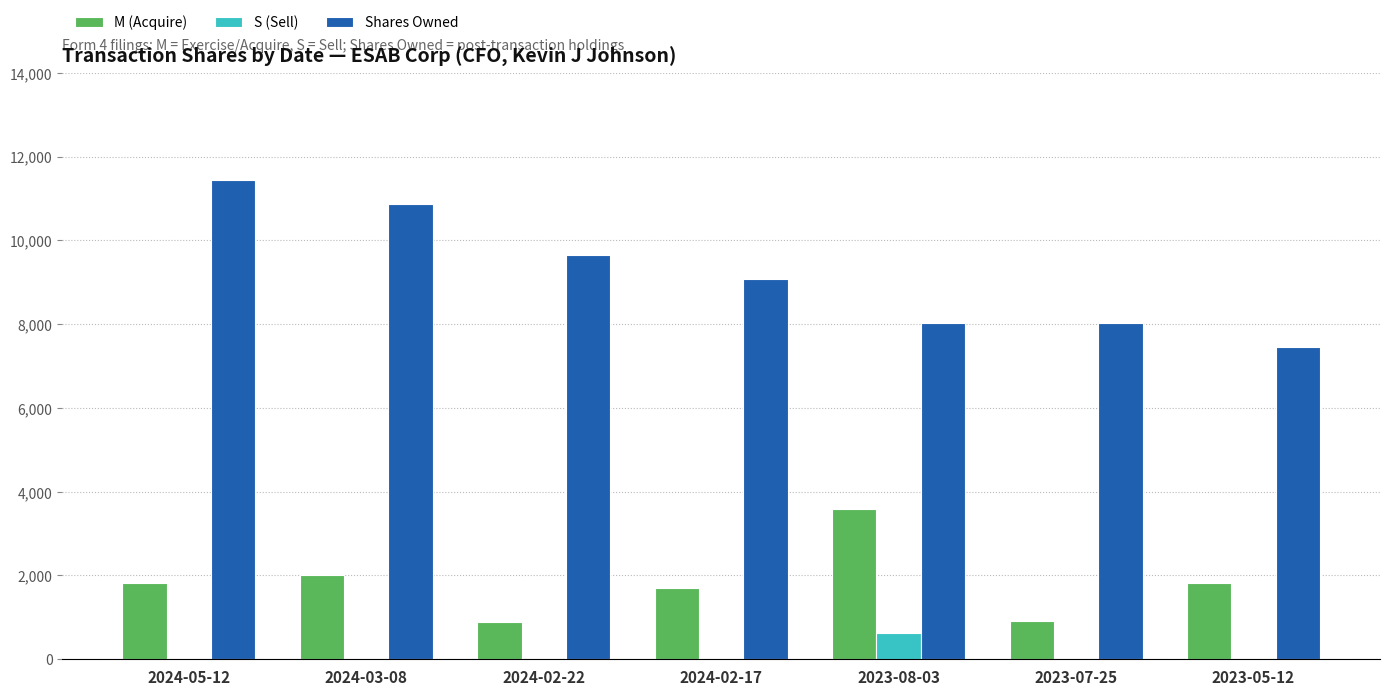

What is the maximum value for S (Sell)?

636